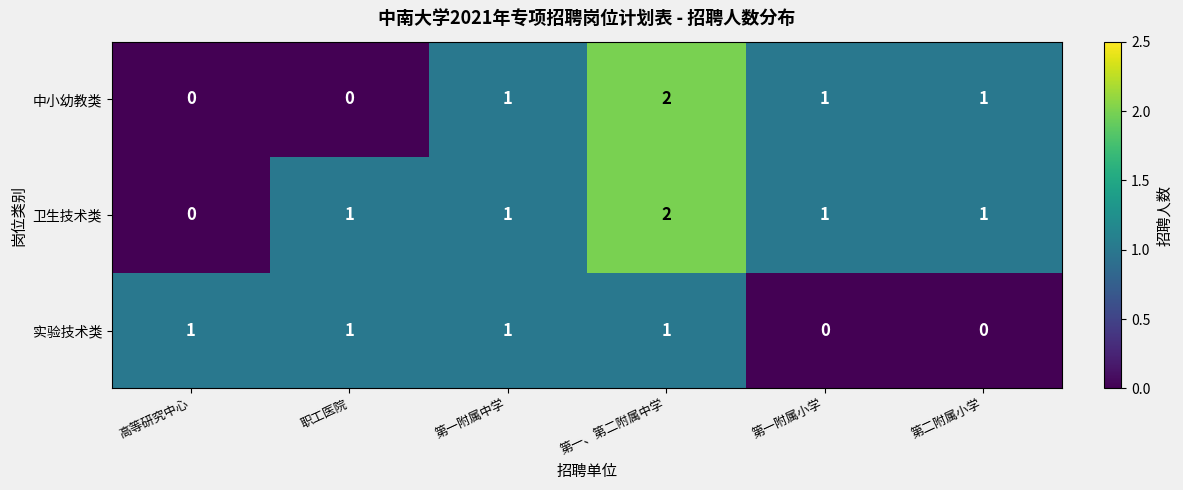

How many 实验技术类 values are between 0 and 1?

6